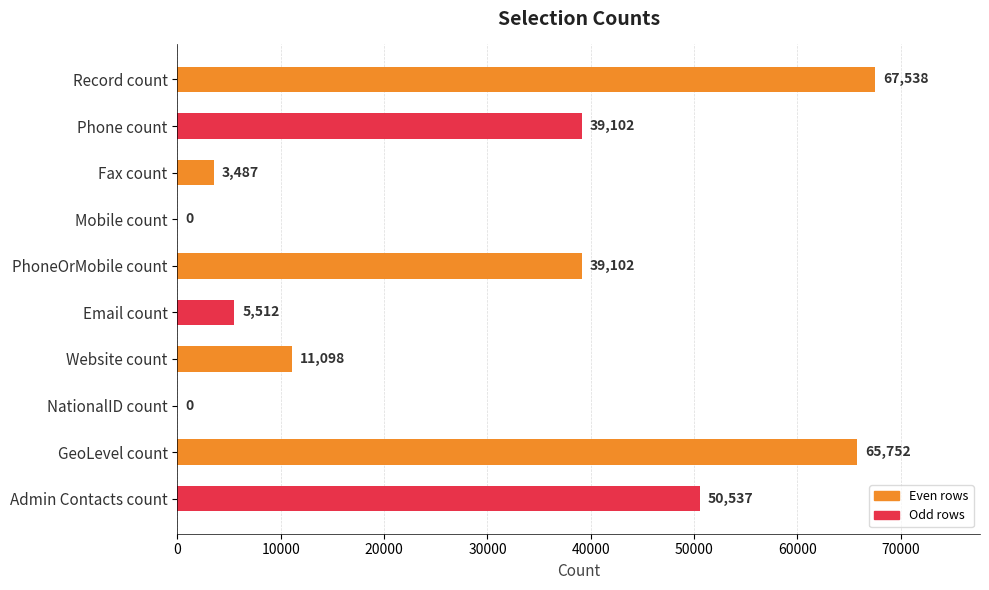

What is the sum of the values at Fax count and GeoLevel count?

69239